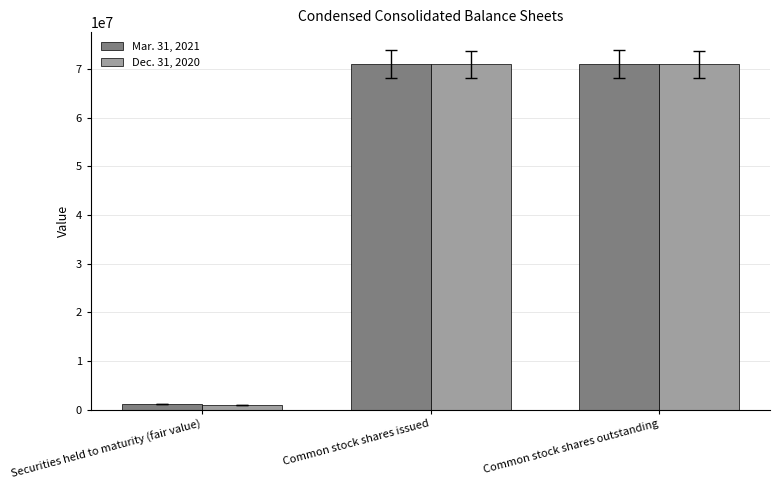

What is the approximate value of Mar. 31, 2021 at Common stock shares issued?

71060446